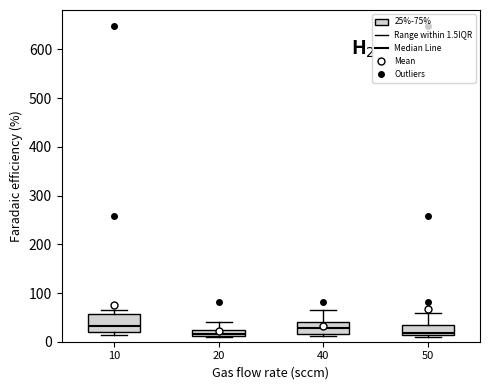

Where is the upper edge of the box at x = 50 on the y-axis? The values are not printed on the chart, so give them approximately, as read against the axis.

40